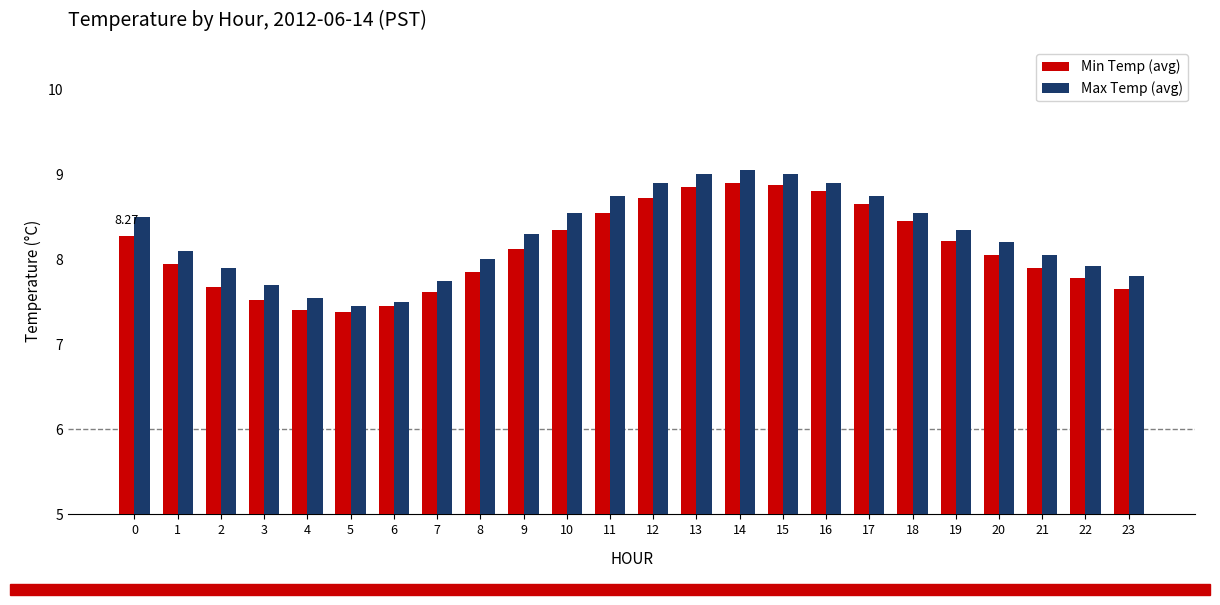

The Min Temp (avg) series shows 5.6 at 14. True or false?

False